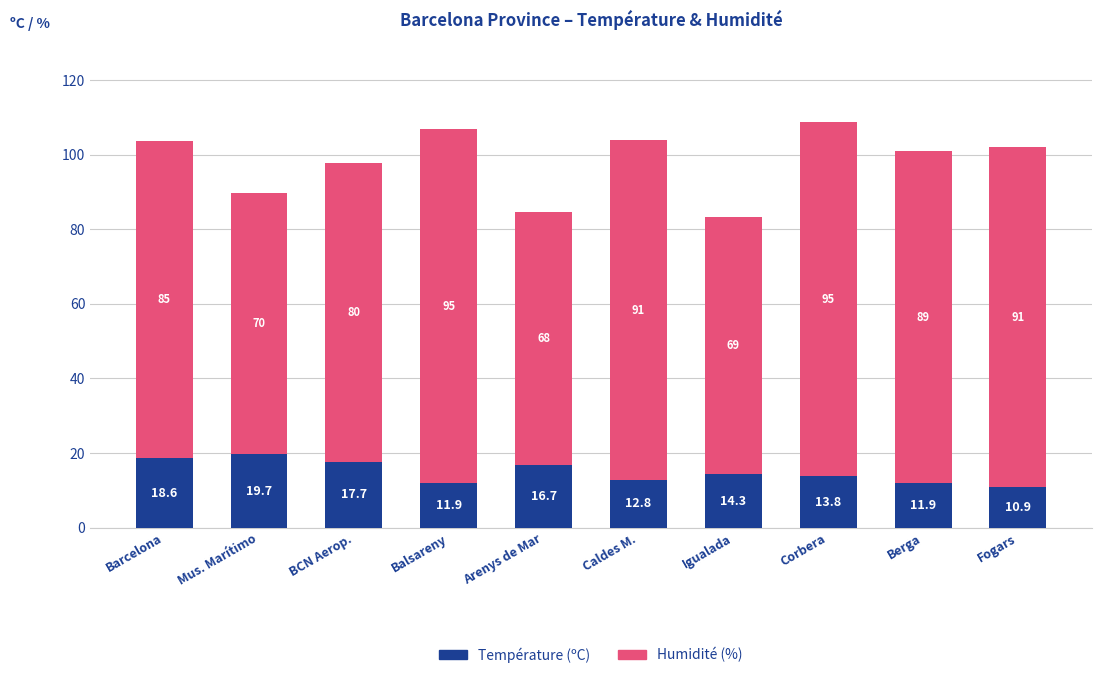

What is the difference between the Température (ºC) values at BCN Aerop. and Igualada?

3.4